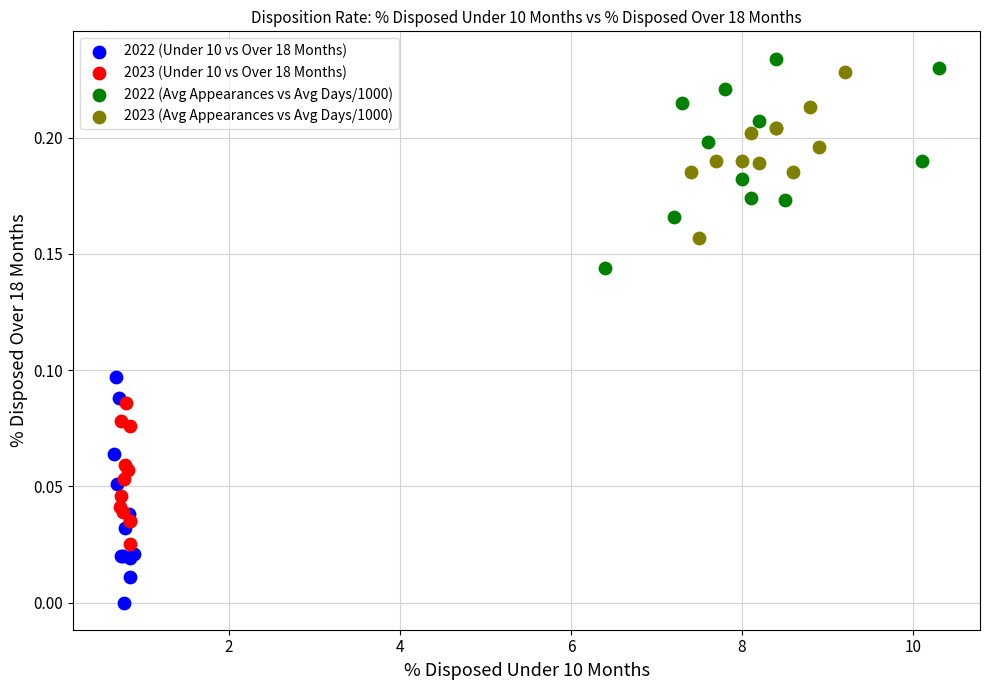

Which series contains the lowest Y value?

2022 (Under 10 vs Over 18 Months)